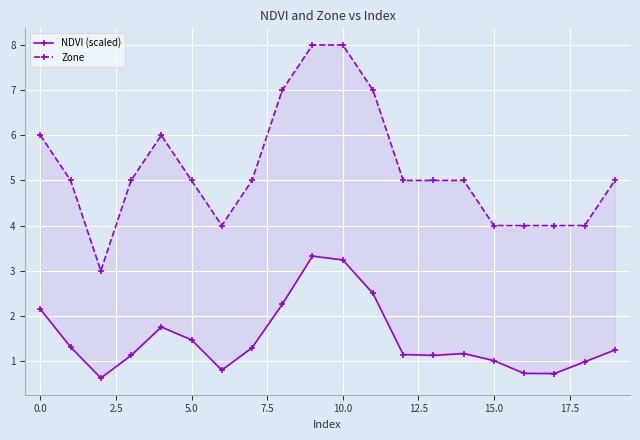

What are all the series names shown in the legend?

NDVI (scaled), Zone